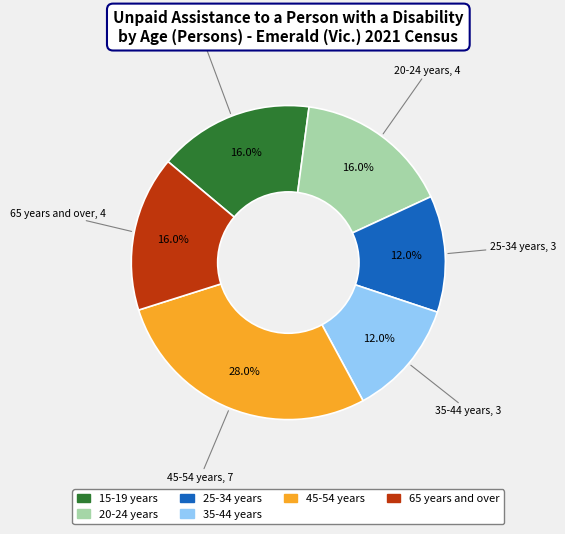

Is there any slice that represents more than half of the pie?

No